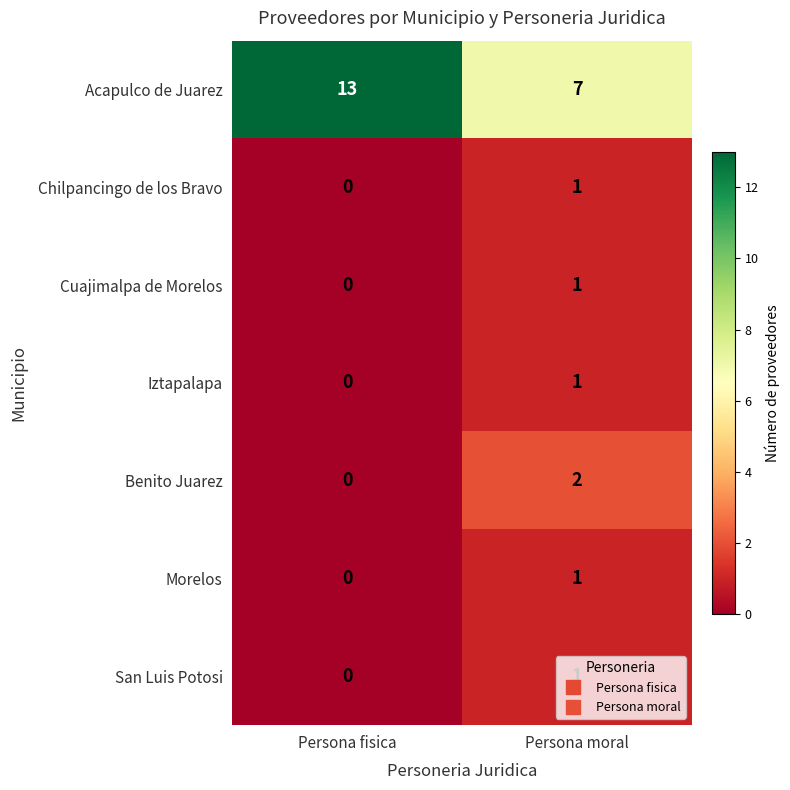

At which label is Benito Juarez closest to 1?

Persona fisica